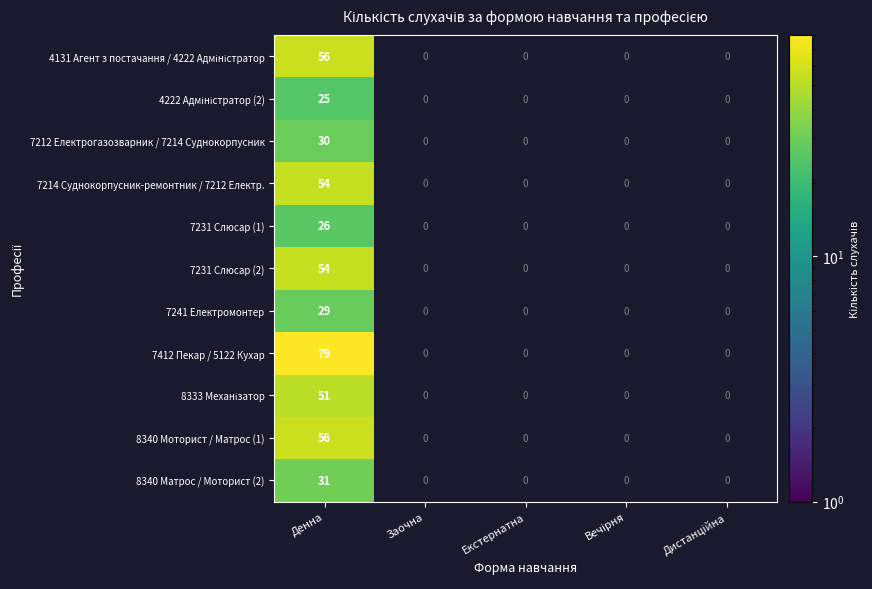

At which category is the sum across all series the highest?

Денна